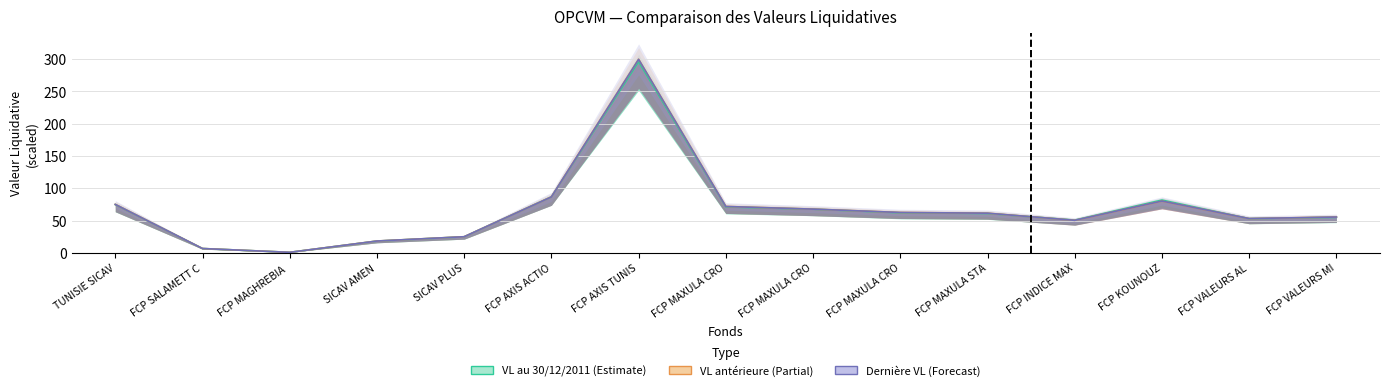

Which series has the largest total across all categories?

Dernière VL